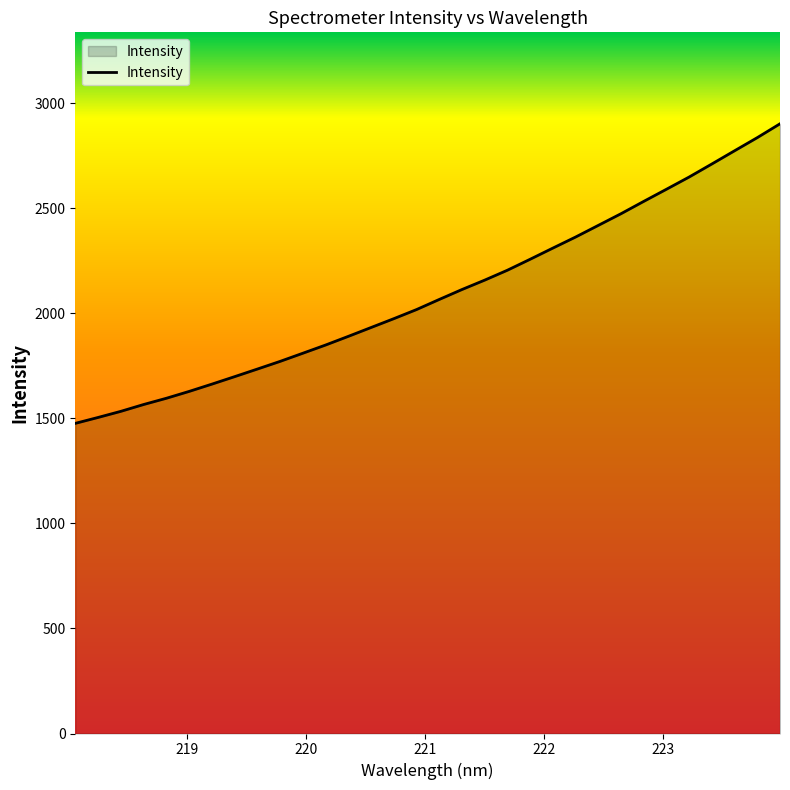

What is the greatest value displayed?

2901.2